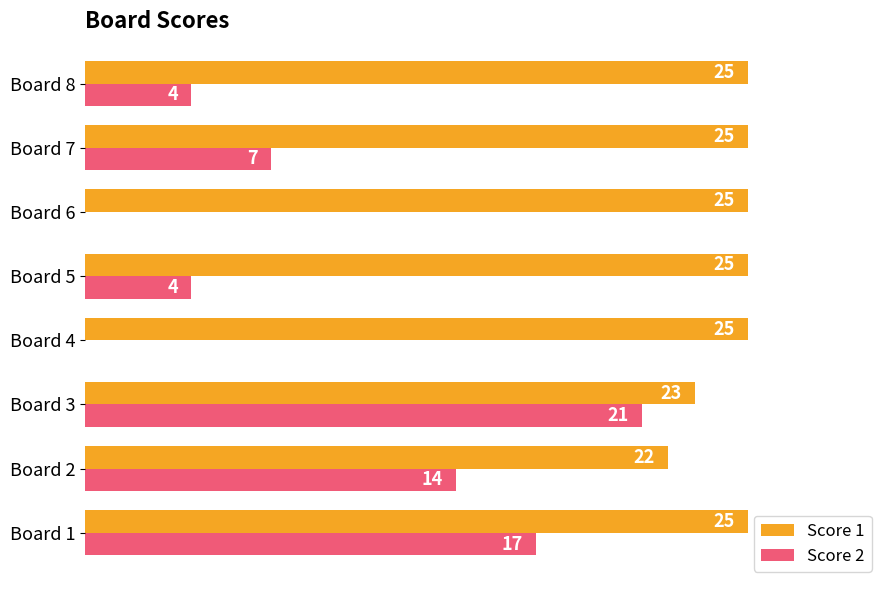

Is the value of Score 1 at Board 8 greater than the value of Score 2 at Board 5?

Yes